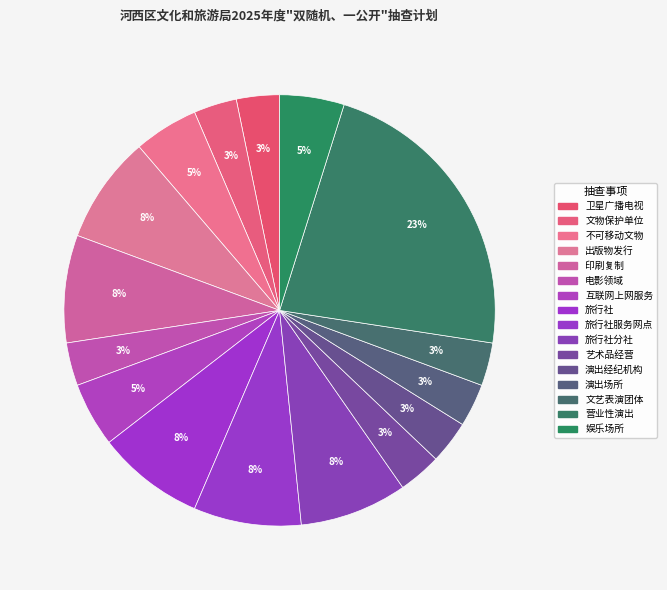

How many slices are in this pie chart?

16